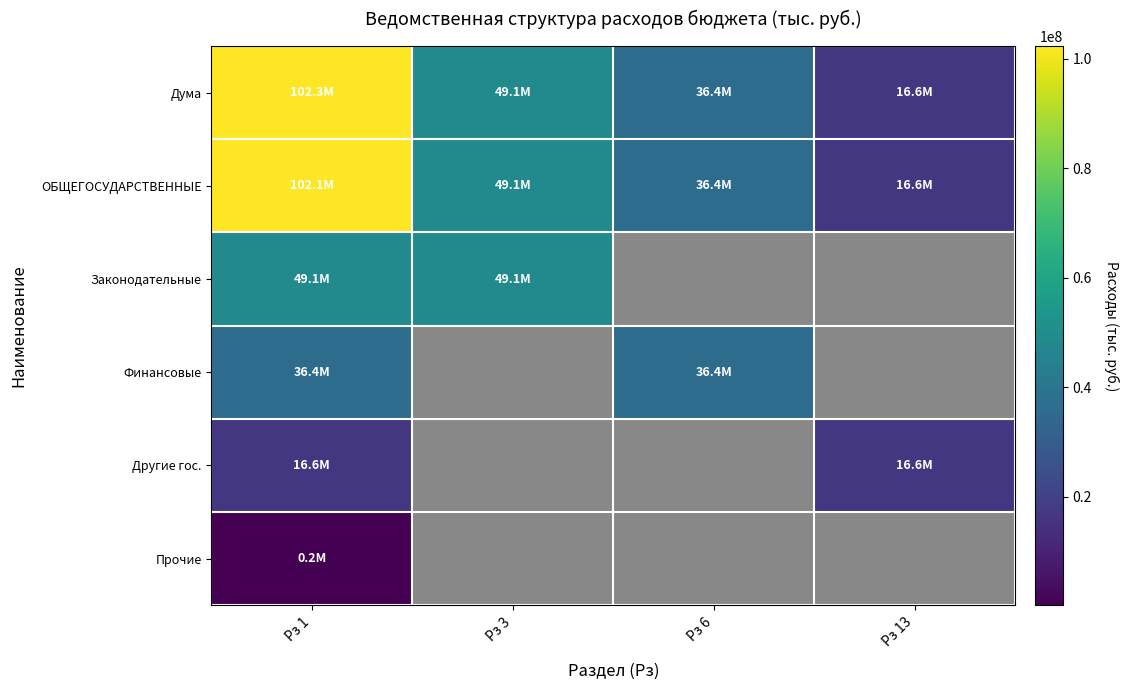

Is it true that Финансовые equals 49825631.2 at Рз 6?

False